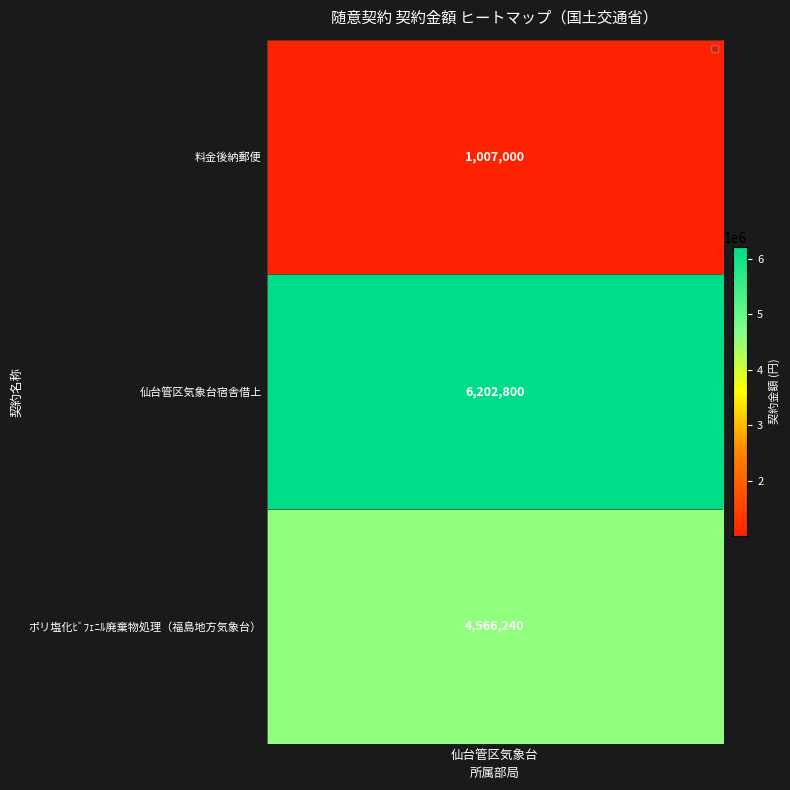

At which category does the chart reach its minimum across all series?

料金後納郵便